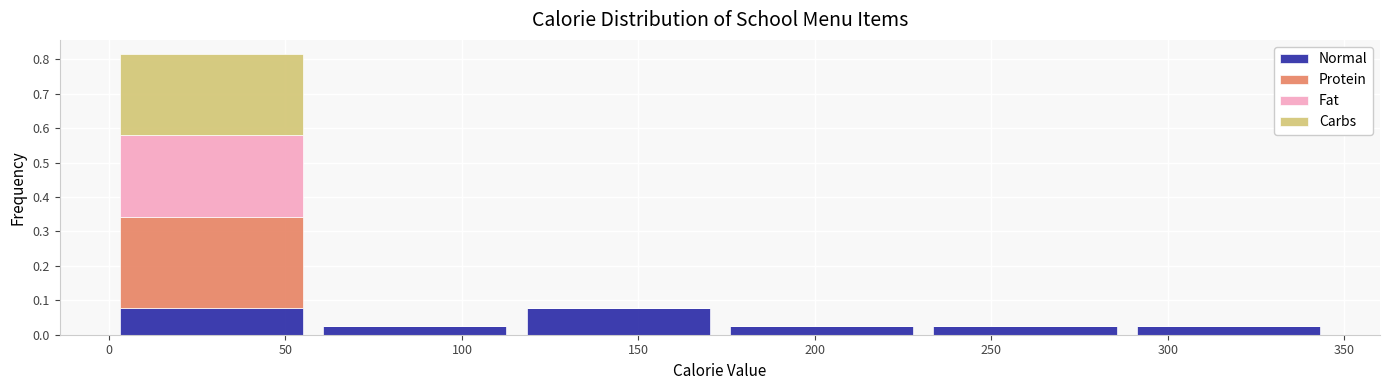

Reading left to right, list every stacked bar in this chart as the range it spans on the x-axis followed by its total height. Neither the bar edges nor the heights are printed on the chart, so give them approximately, as read against the axes.

0 to 60: 0.82
60 to 115: 0.03
115 to 175: 0.08
175 to 230: 0.03
230 to 290: 0.03
290 to 345: 0.03